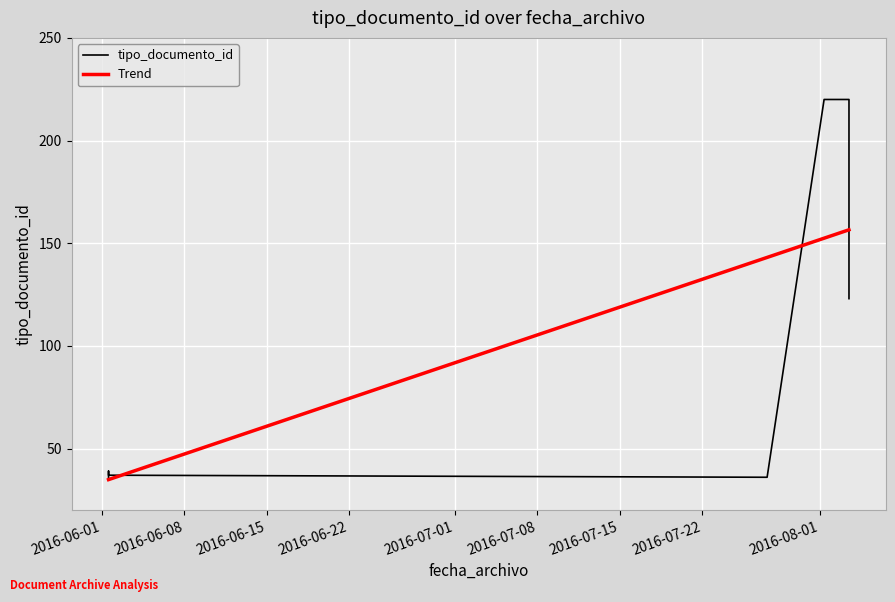

What is the label of the 5th point from the right?

2016-08-03 11:39:31